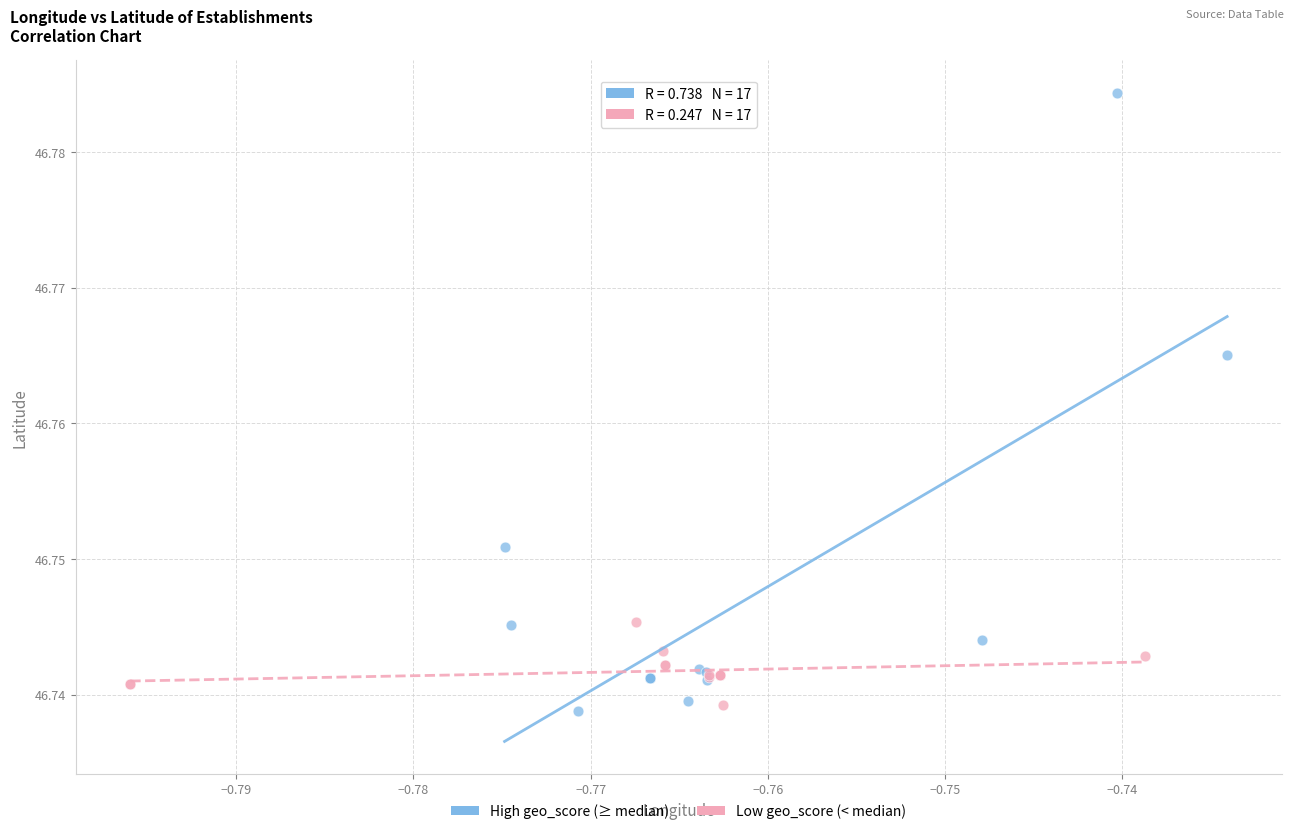

Which series has the largest Y range (max minus min)?

High geo_score (≥ median)